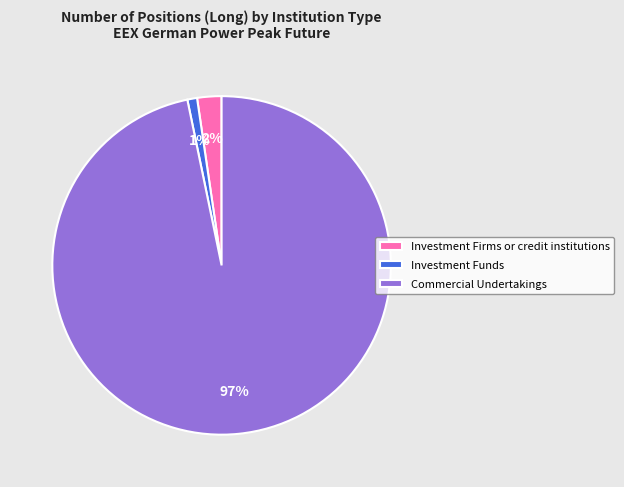

How many segments does this pie chart have?

3